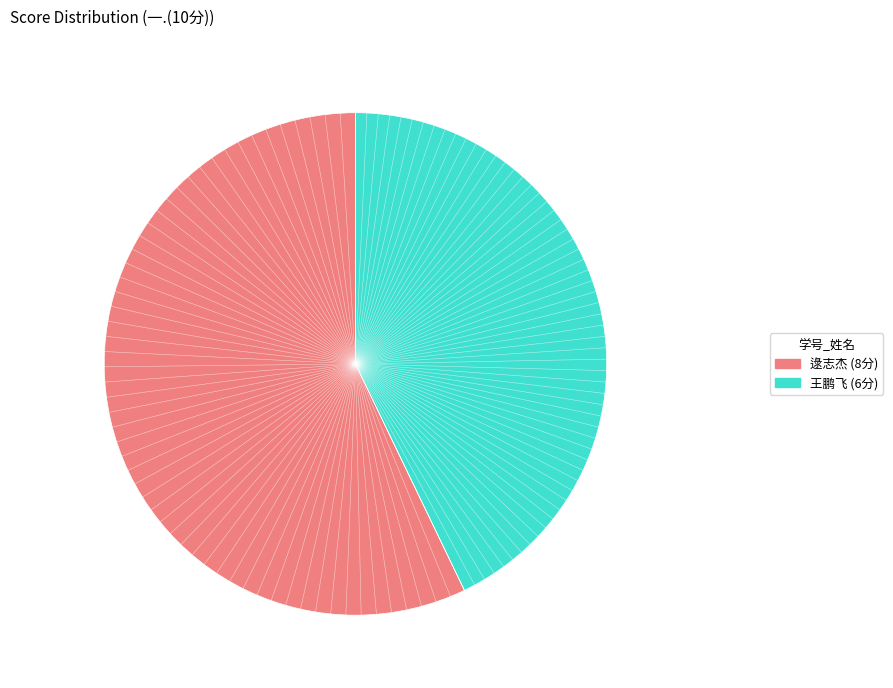

Is there any slice that represents more than half of the pie?

Yes